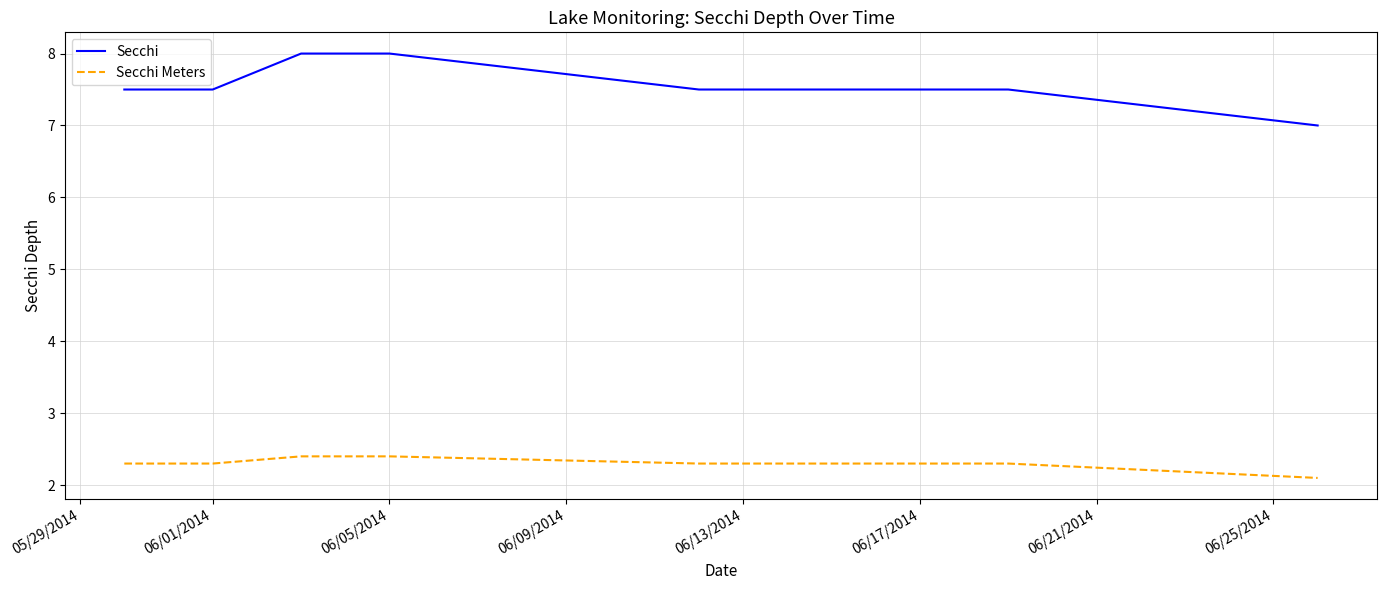

Which series has the largest range (max minus min)?

Secchi